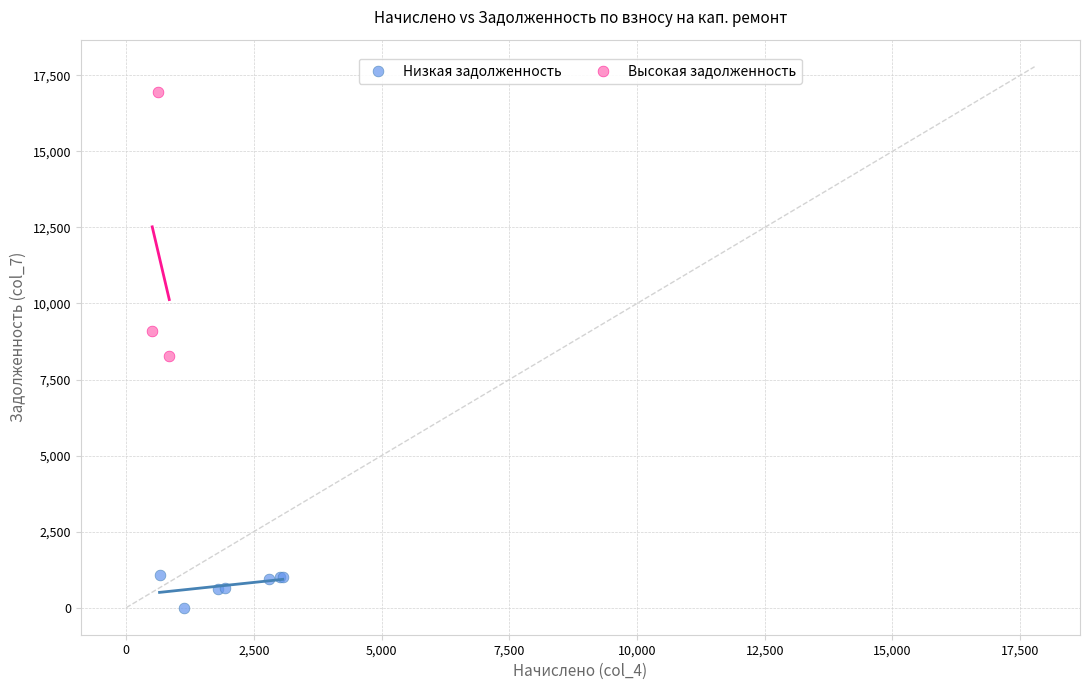

What are all the series names shown in the legend?

Низкая задолженность, Высокая задолженность